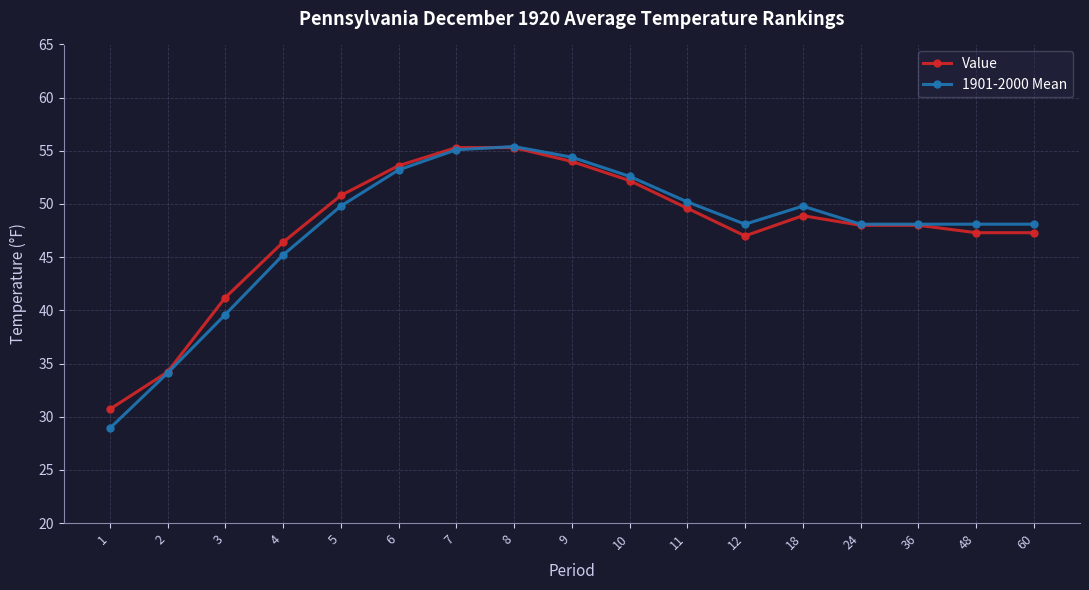

Where is the first local minimum for Value?

12